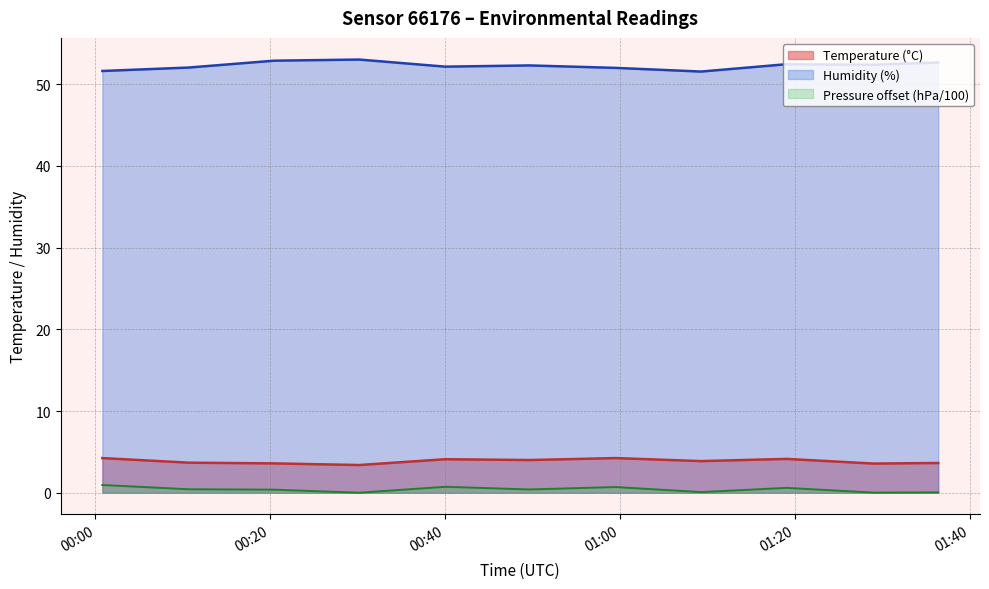

What is the average value of the Temperature (°C) series?

3.9